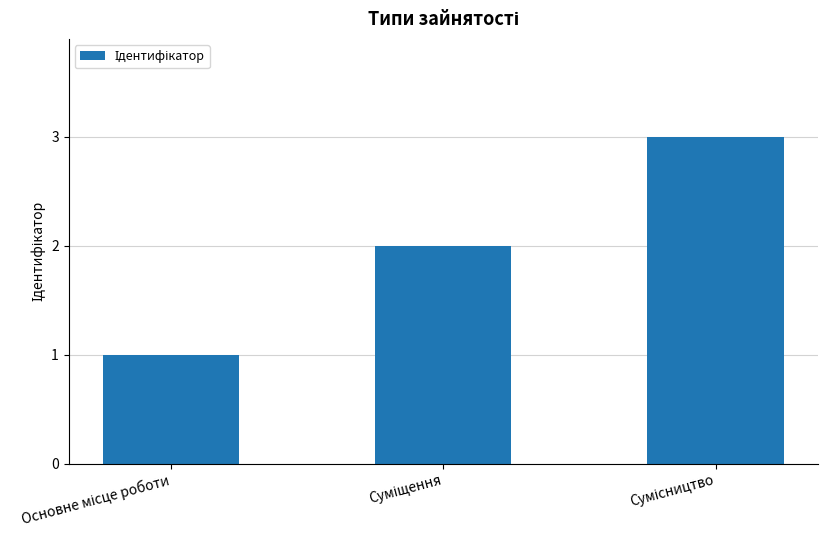

How many bars are there in total?

3